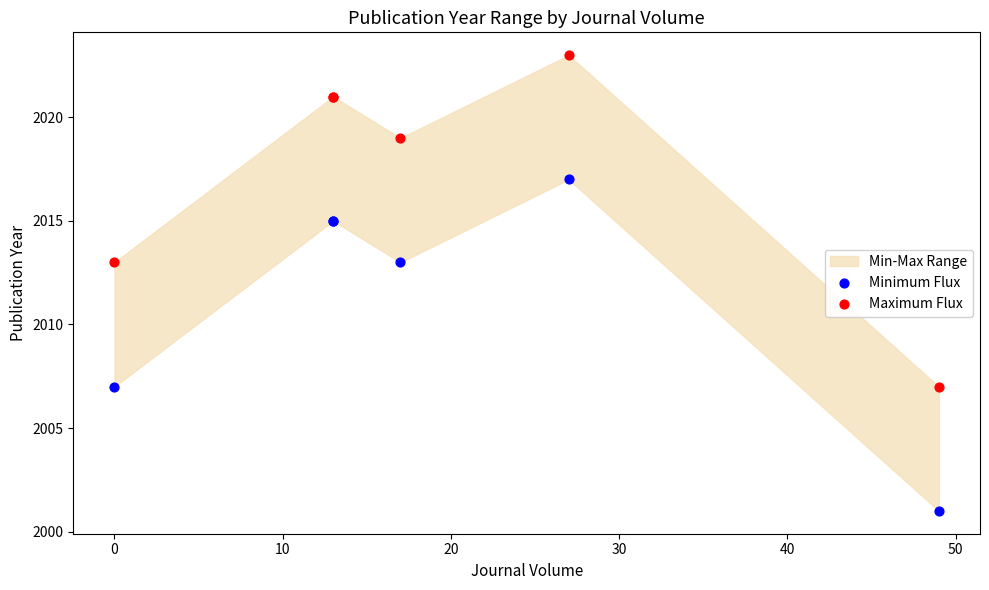

Which series contains the lowest Y value?

Minimum Flux